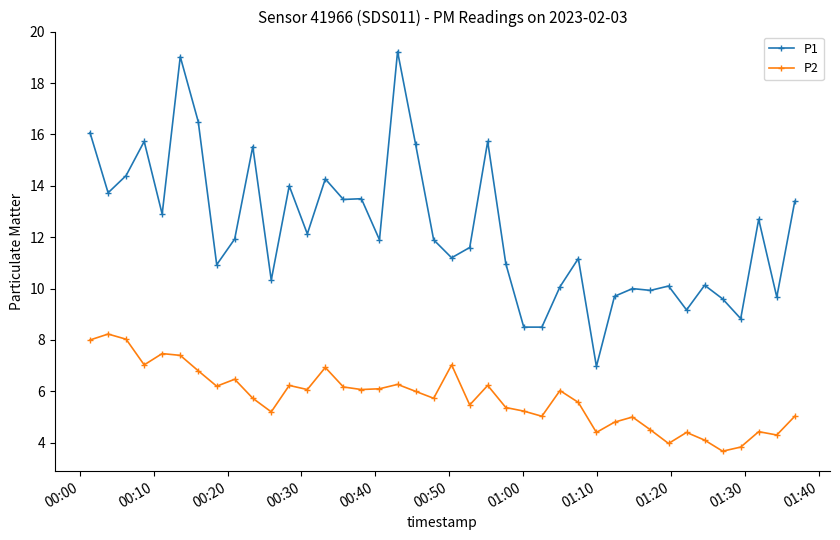

What is the value of the P1 point at the 21st from the left?

11.2